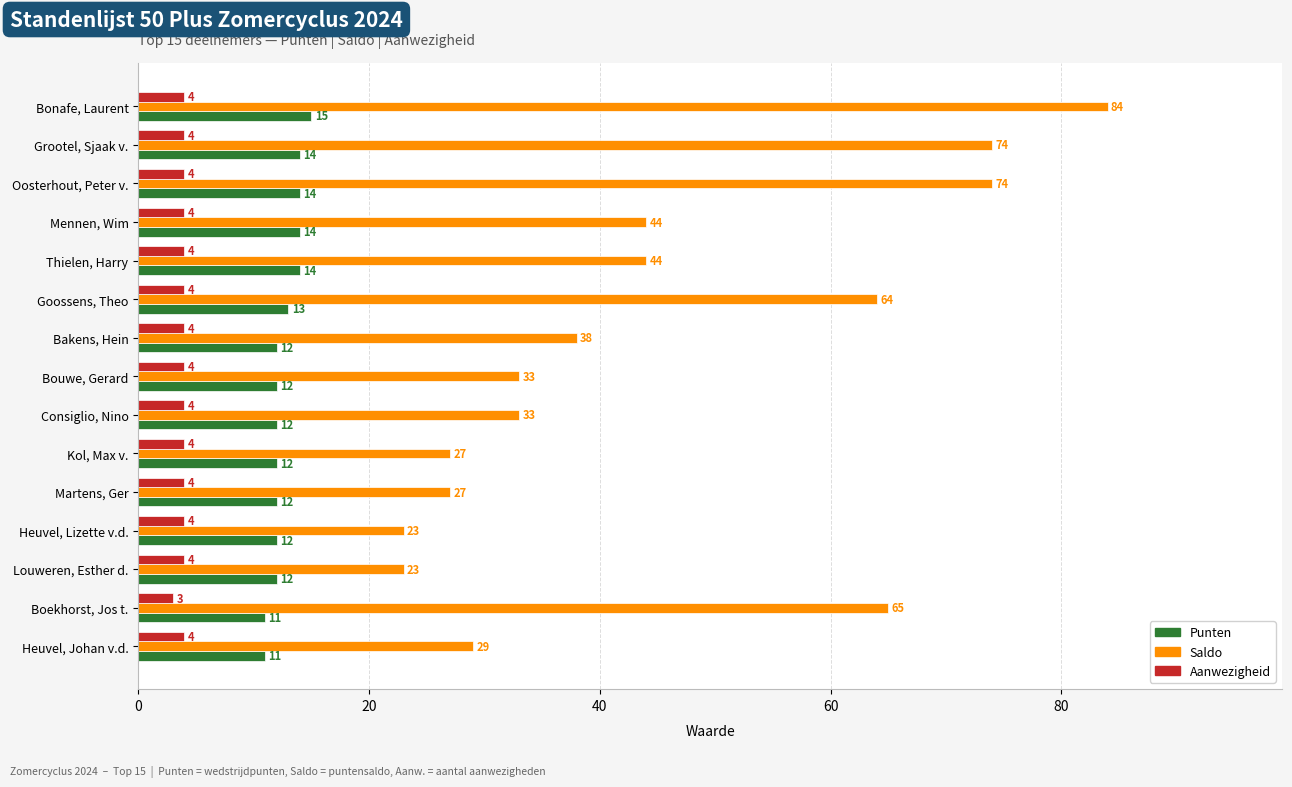

What is the spread (max minus min) of values at Consiglio, Nino?

29